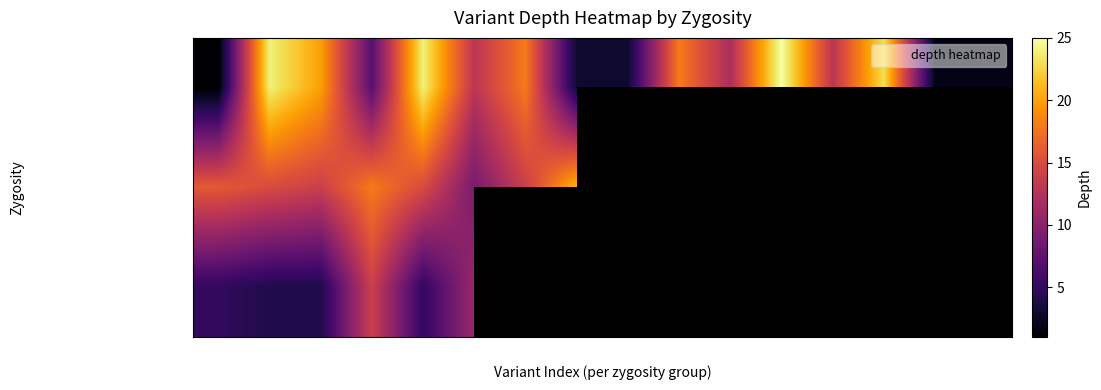

What is the difference between the maximum and minimum values in the heterozygous series?

10.0